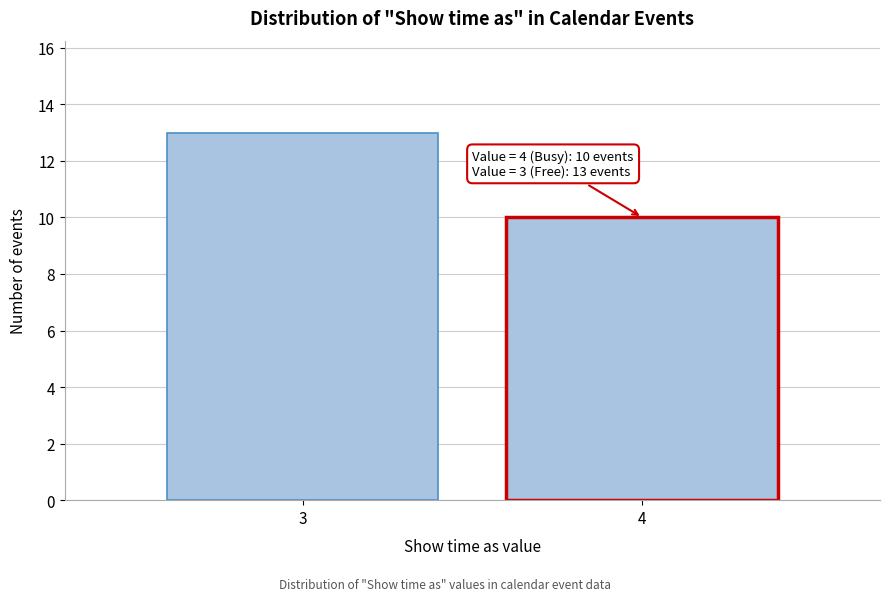

Reading left to right, list all the values displayed in this chart.

3=13	4=10